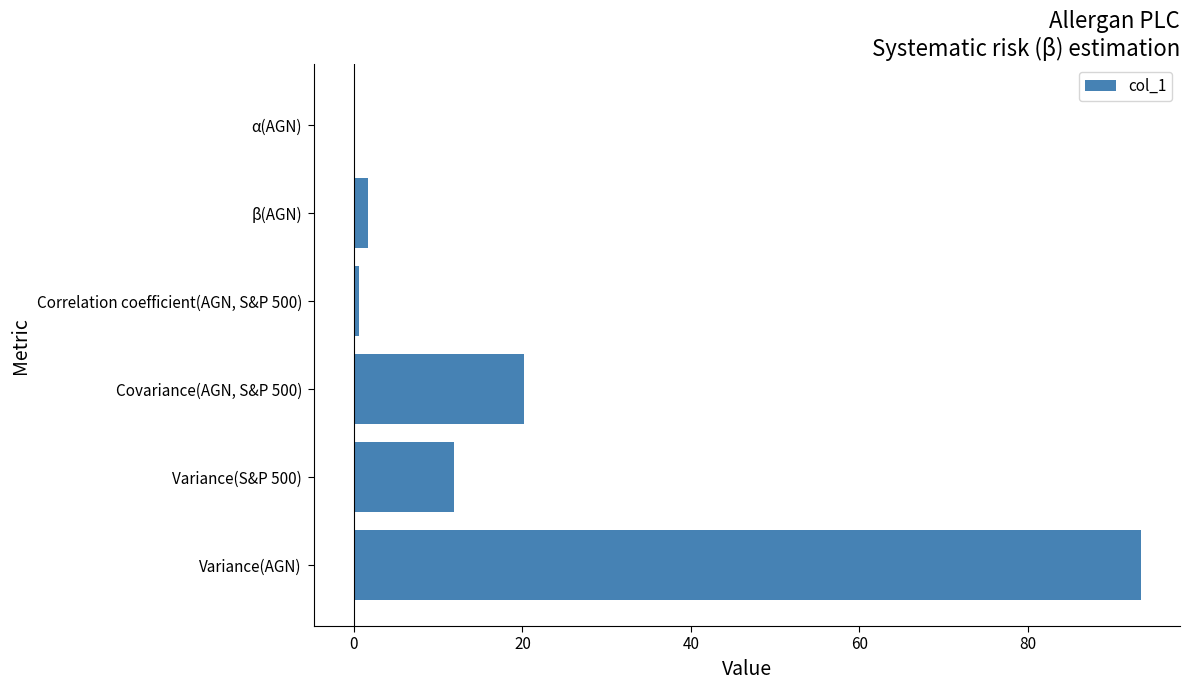

The chart shows a value of 93.4 at Variance(AGN). True or false?

True